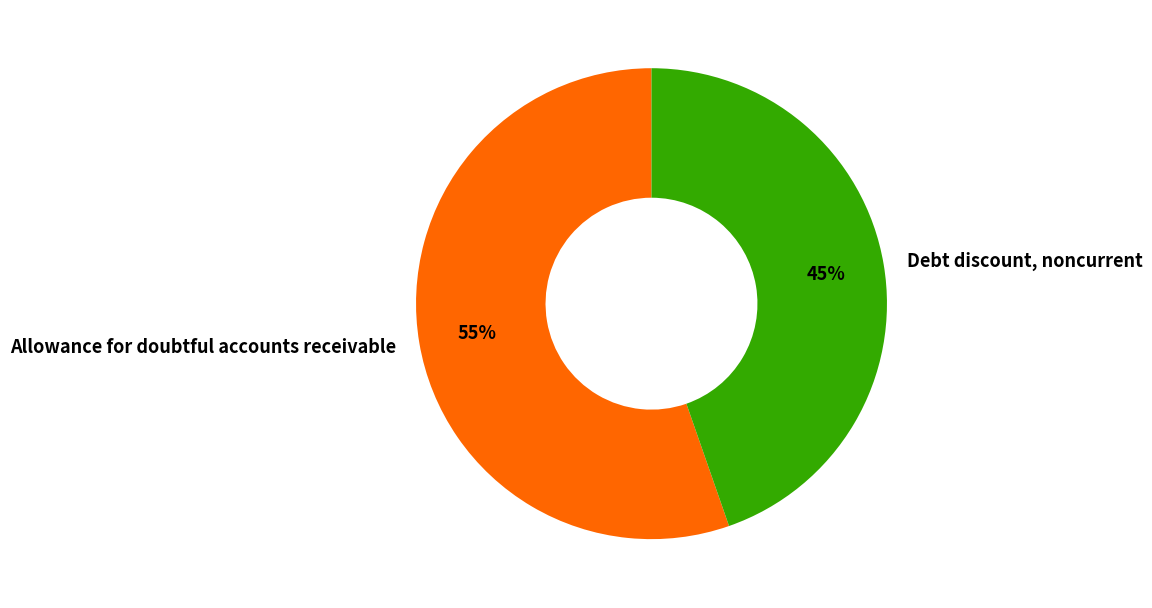

Between Debt discount, noncurrent and Allowance for doubtful accounts receivable, which is larger?

Allowance for doubtful accounts receivable